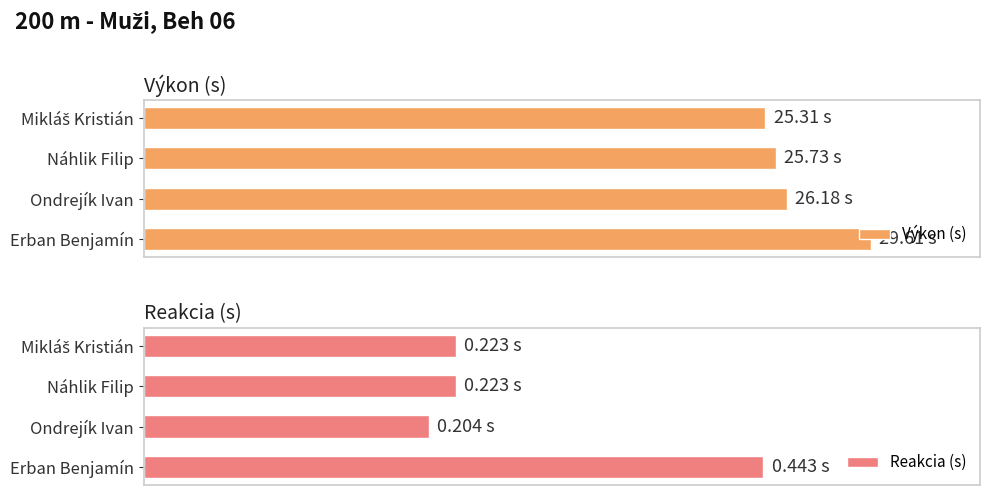

The value of Reakcia (s) at Ondrejík Ivan is 0.1. True or false?

False